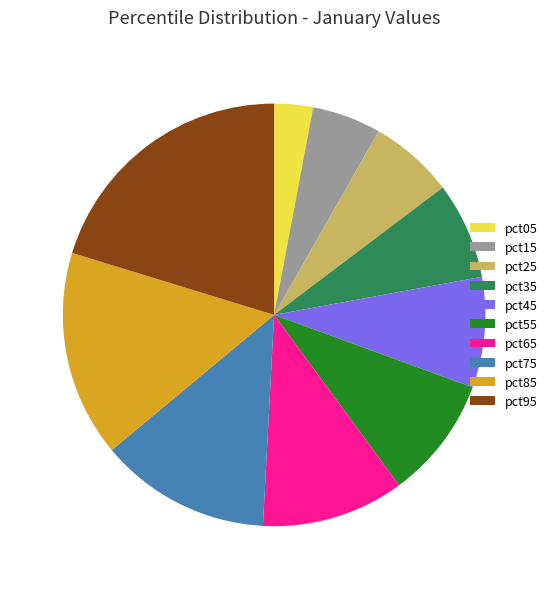

Which slice is the largest?

pct95